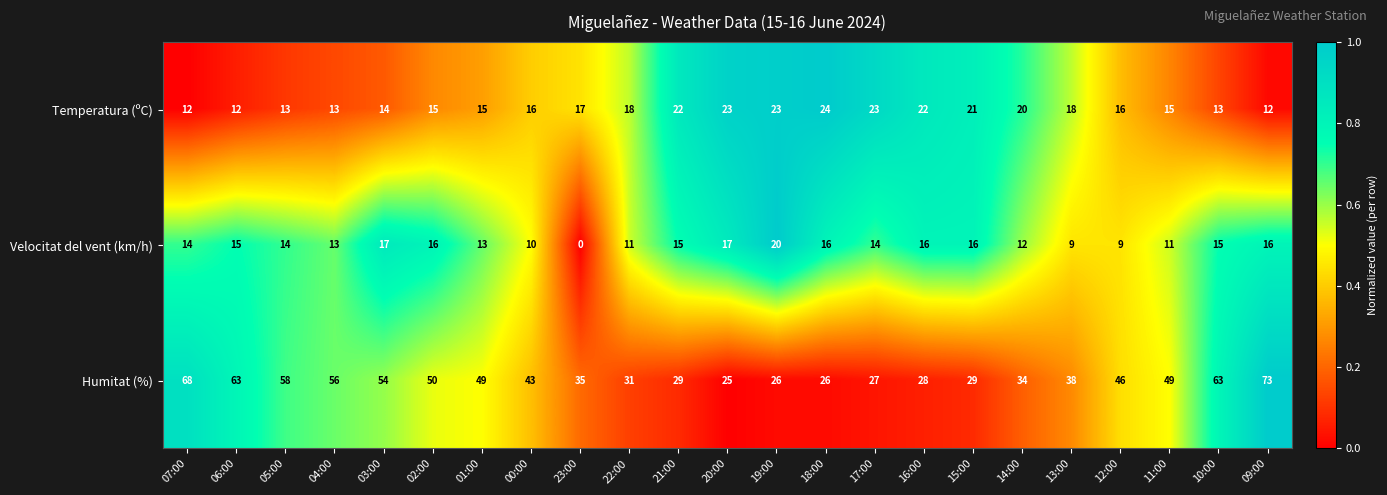

What is the sum of the Temperatura (ºC) values at 00:00 and 12:00?

32